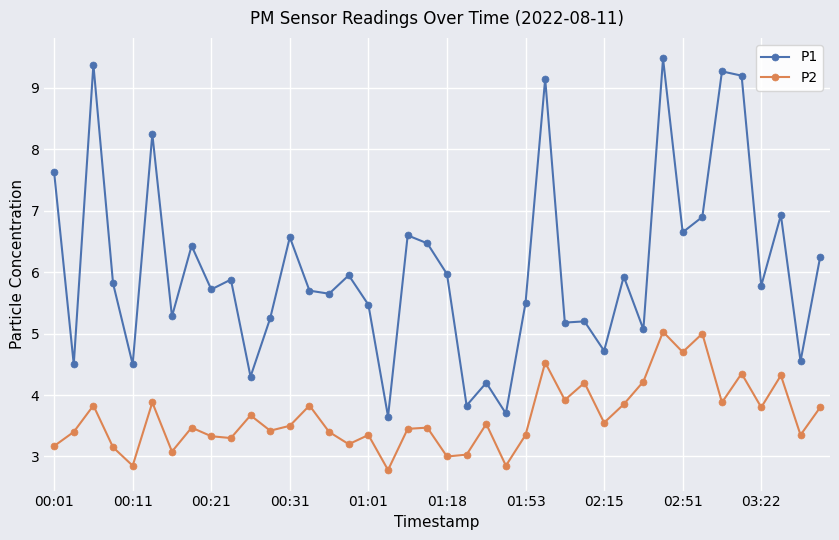

True or false: P2 and P1 intersect in this chart.

False